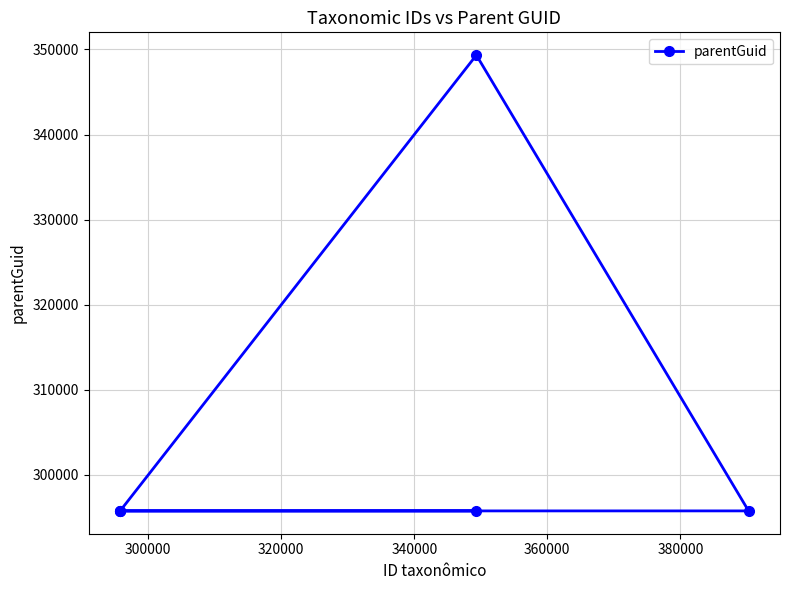

What is the sum of all values?

1828154